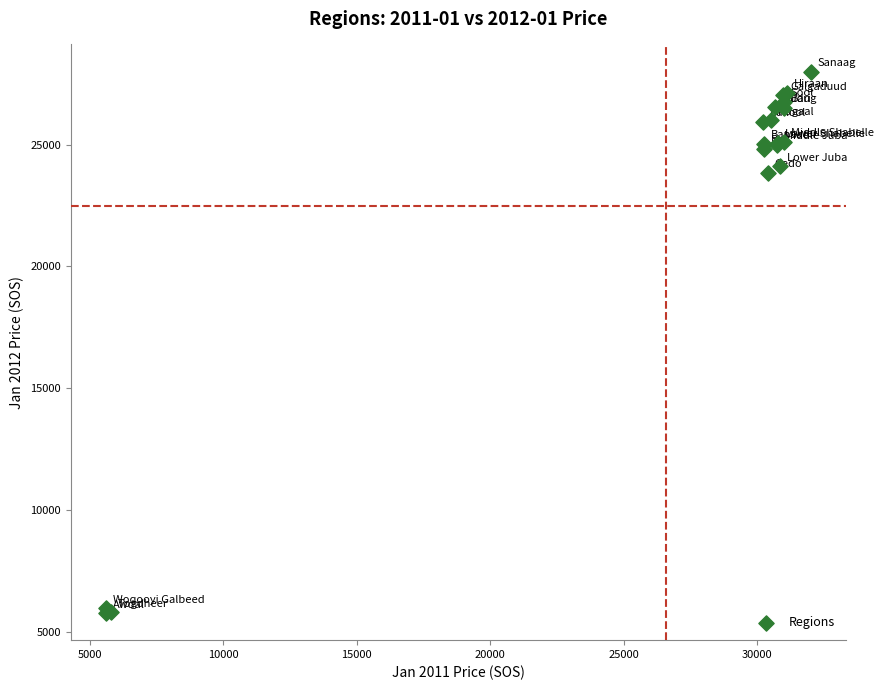

What Y value in the scatter plot is closest to 16881?

23840.0